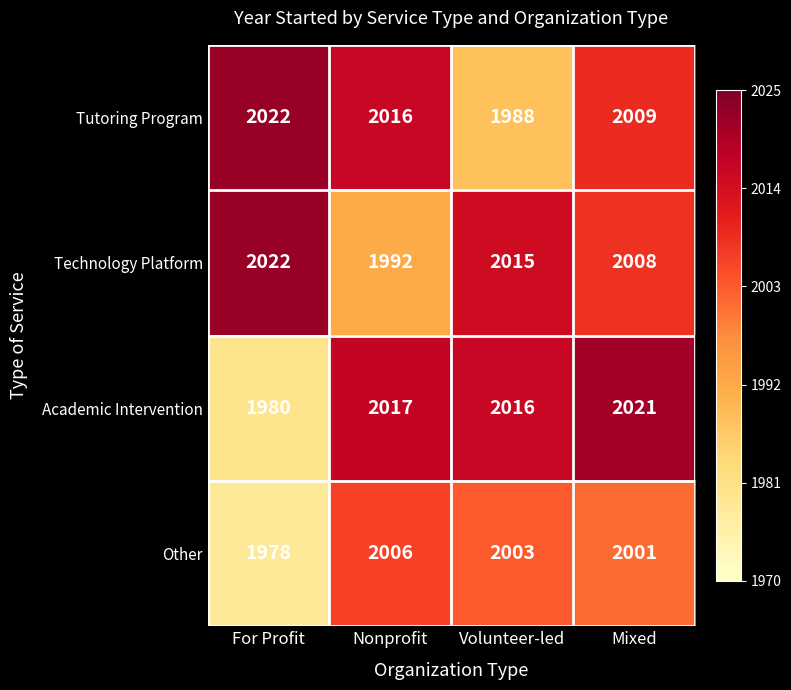

Rank the series at Volunteer-led from highest to lowest value.

Academic Intervention, Technology Platform, Other, Tutoring Program